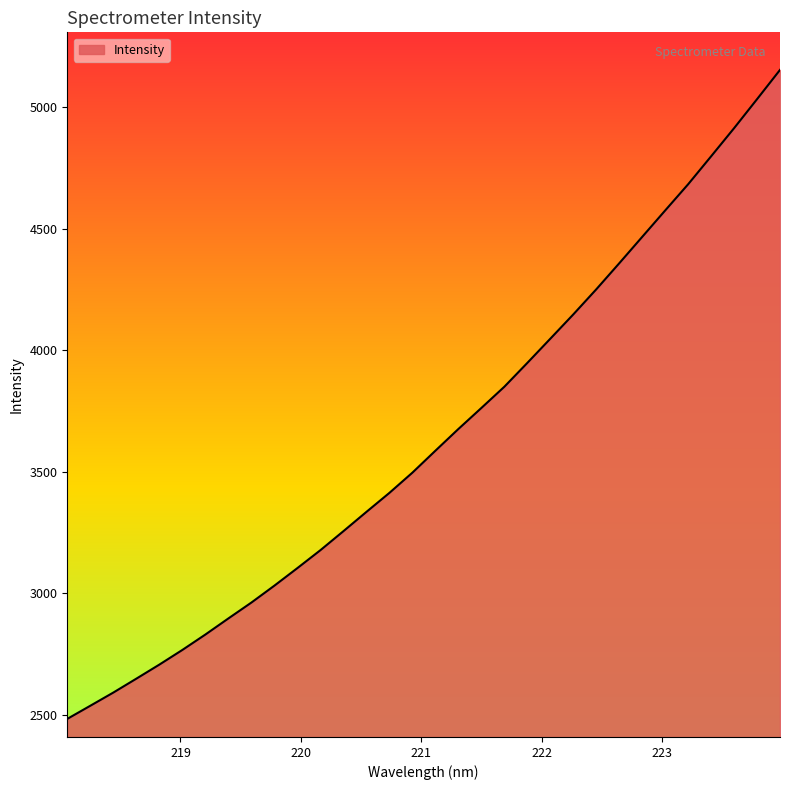

True or false: there are more than 1 points higher than both neighbors.

False